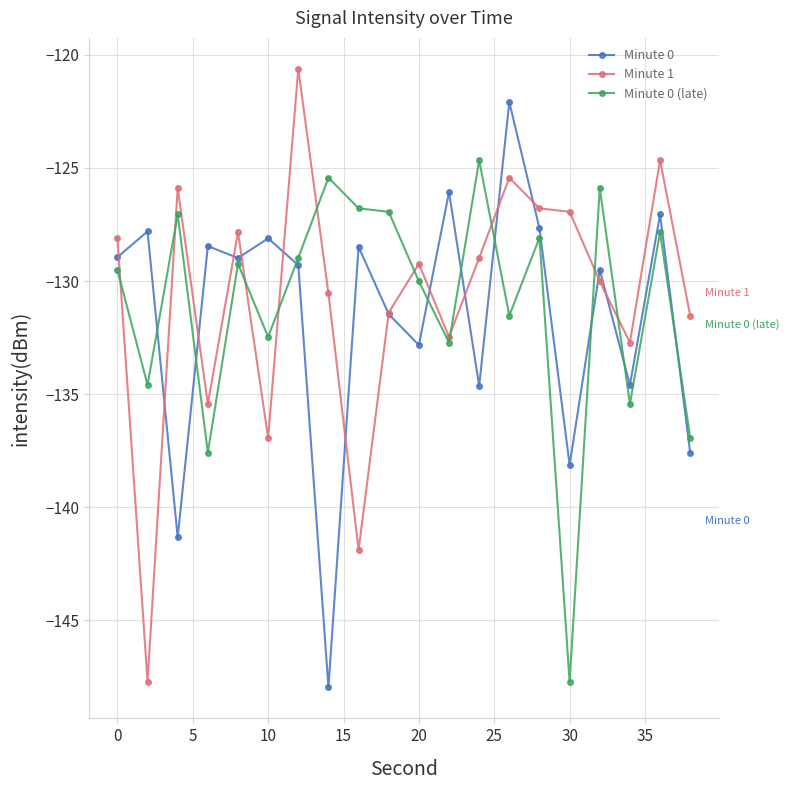

True or false: Minute 1 has more than 0 points higher than both neighbors.

True